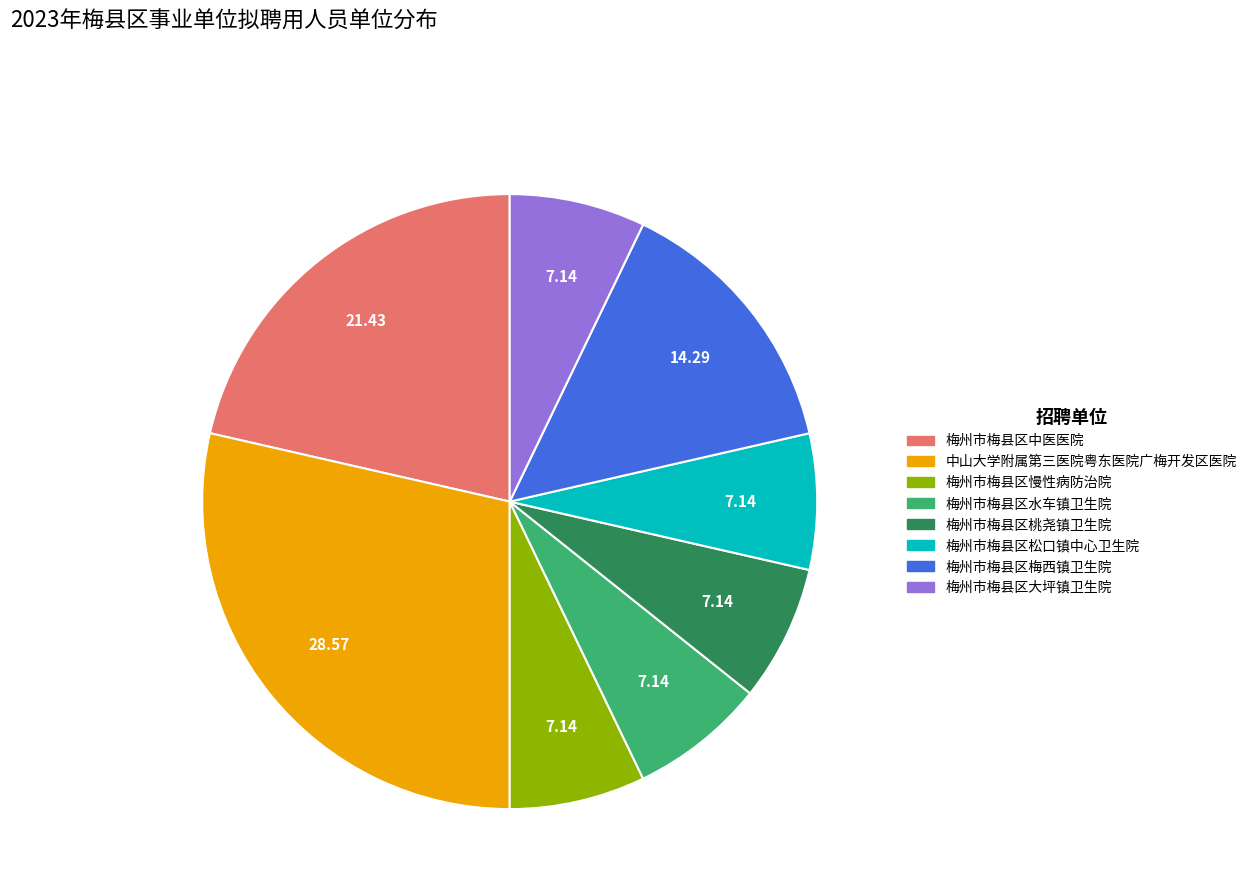

Which slice is the largest?

中山大学附属第三医院粤东医院广梅开发区医院